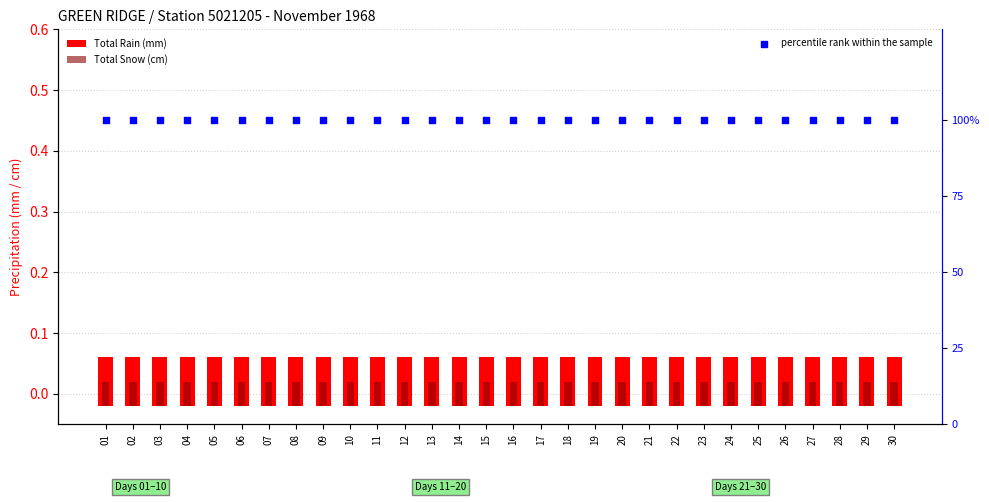

At which category is the sum across all series the highest?

01